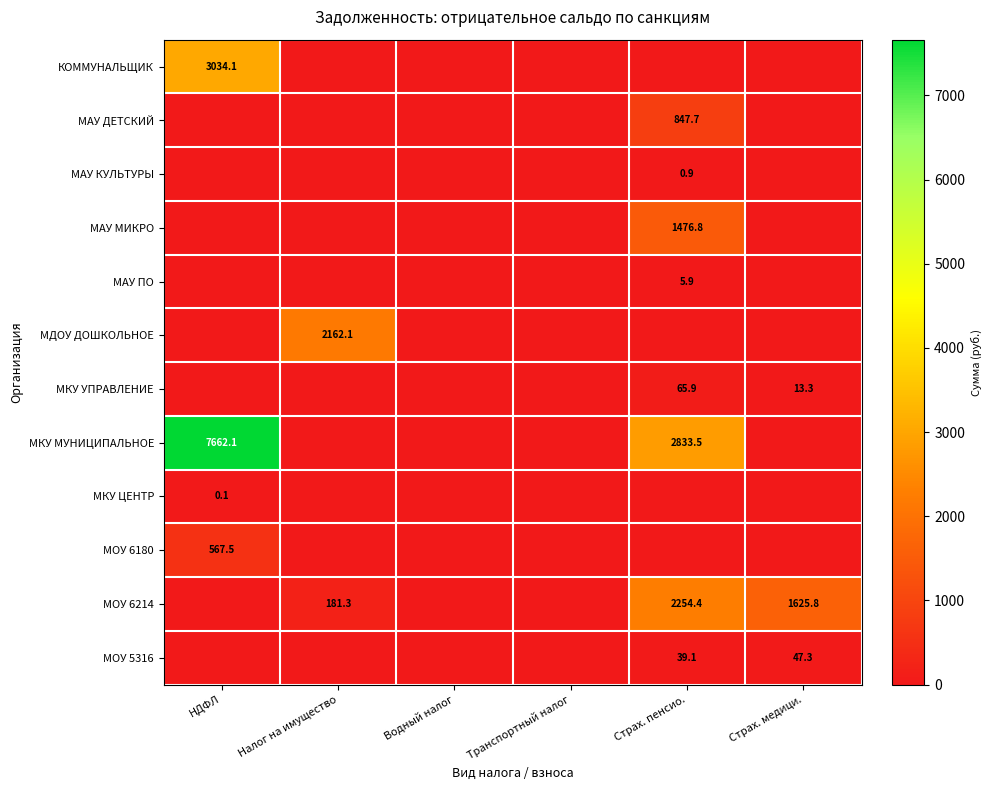

What is the difference between the МОУ 6214 values at Налог на имущество and Страх. пенсио.?

2073.1